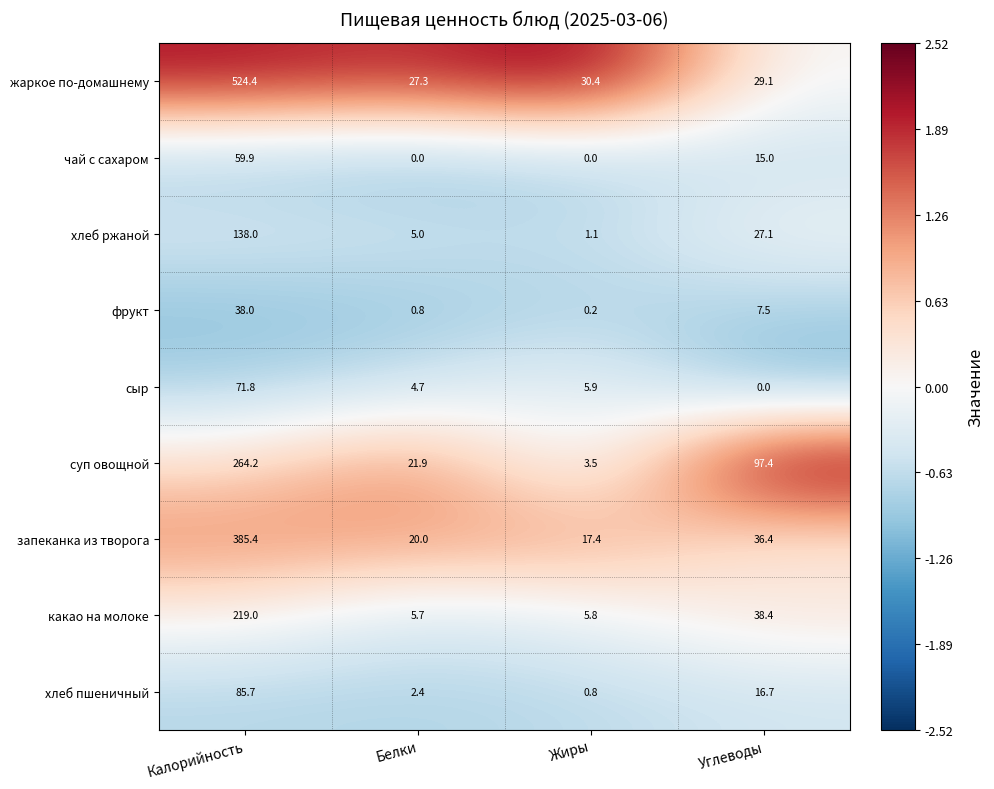

What is the sum of the хлеб пшеничный values at Жиры and Углеводы?

17.5